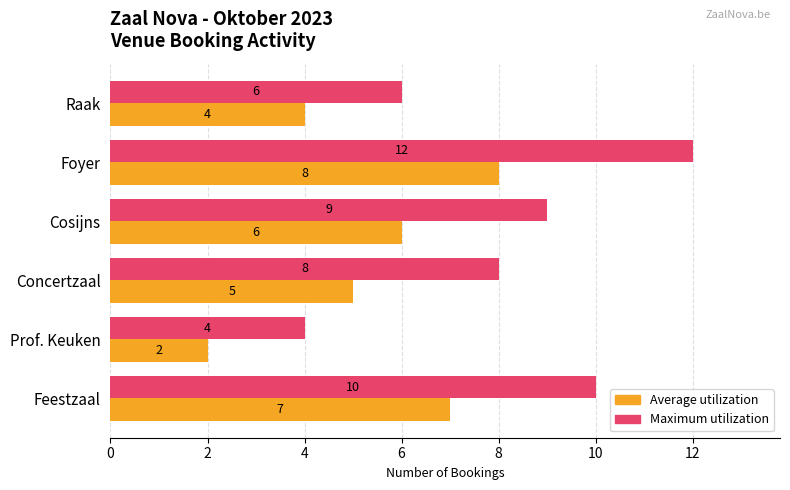

At which category is the sum across all series the highest?

Foyer